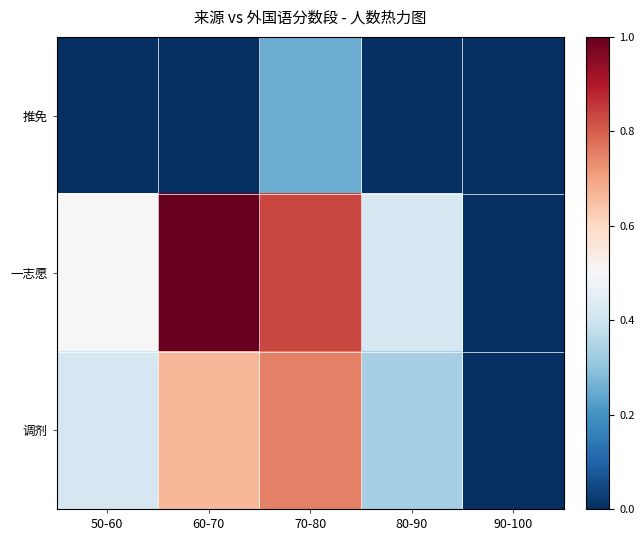

What is the maximum value shown in the chart?

1.0